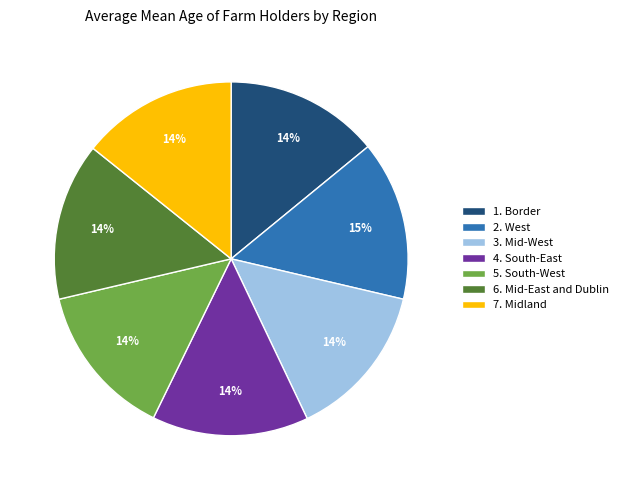

Is the sum of 4. South-East and 1. Border greater than half?

No